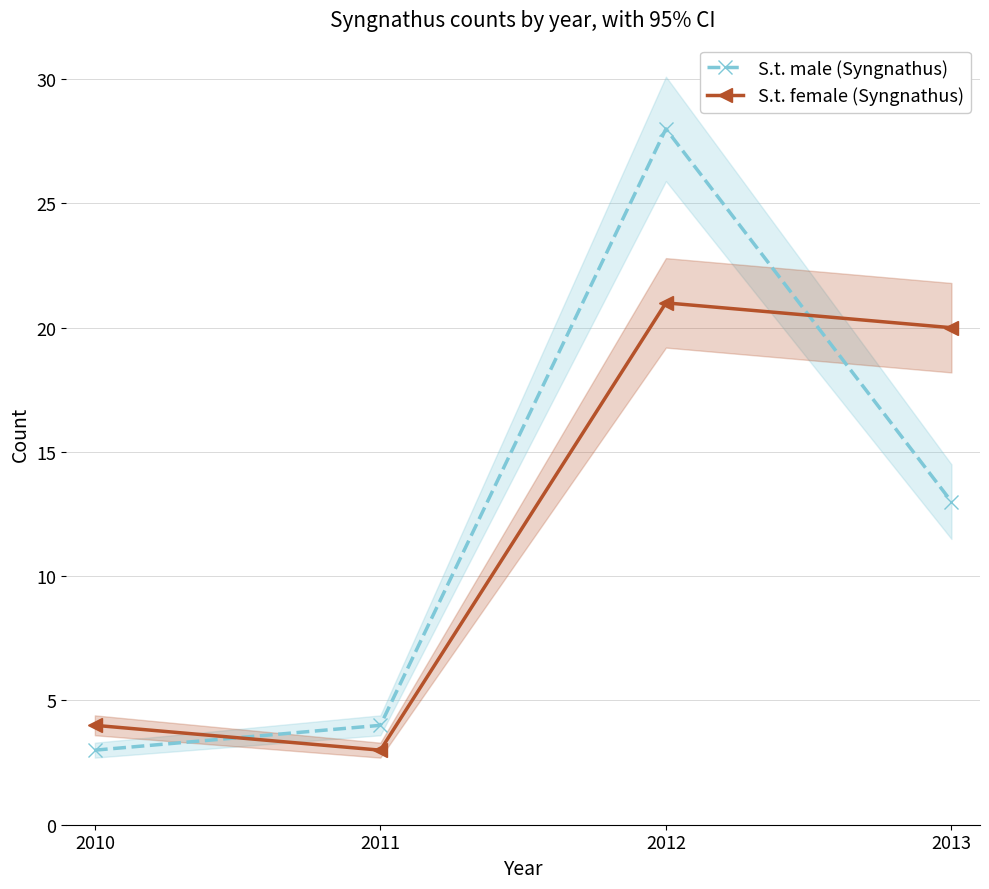

Where is the first local maximum for S.t. male (Syngnathus)?

2012